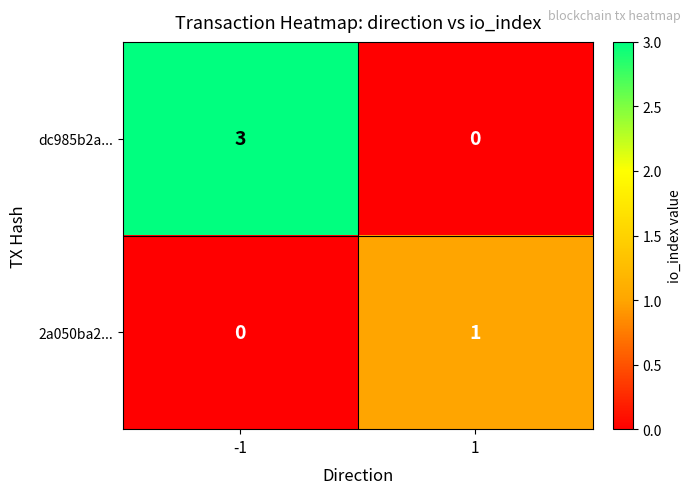

The dc985b2a... series shows 3 at -1. True or false?

True